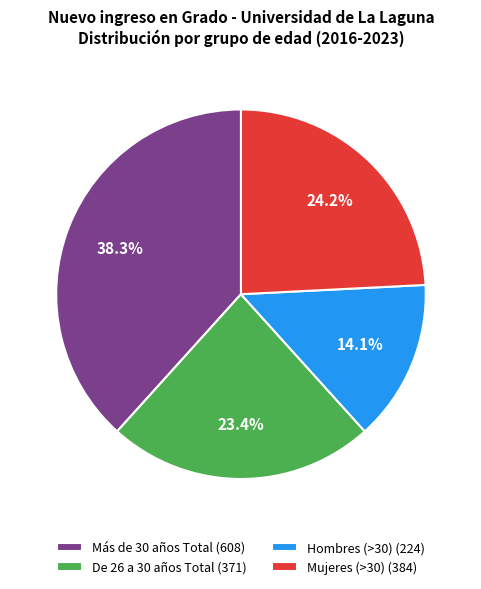

Which category has the biggest portion of the pie?

Más de 30 años Total (608)